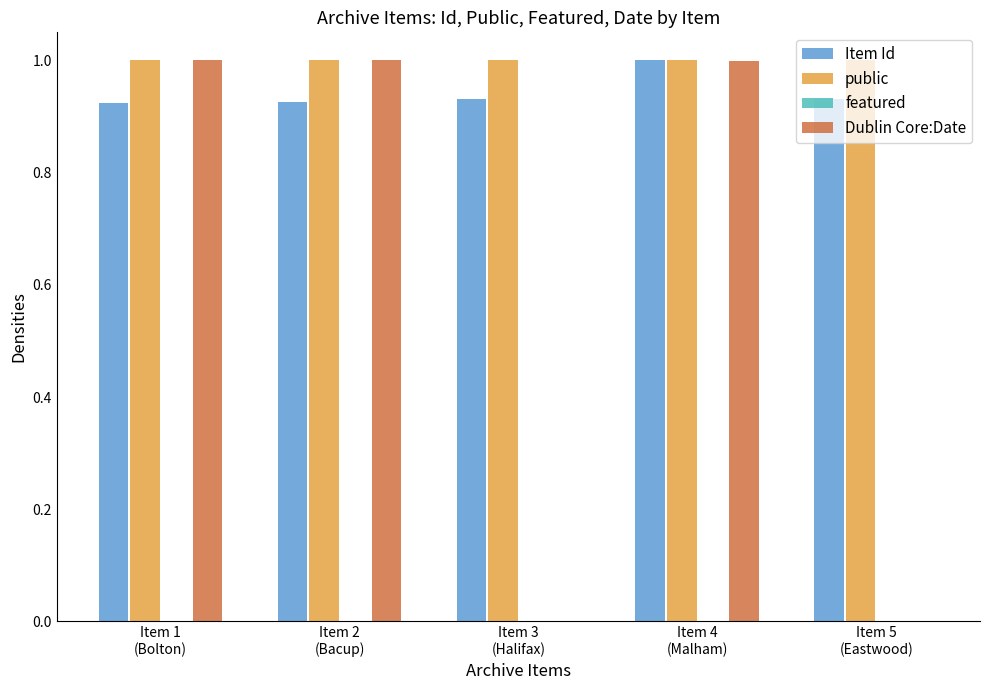

Which series changed the most between Item 2
(Bacup) and Item 4
(Malham)?

Item Id